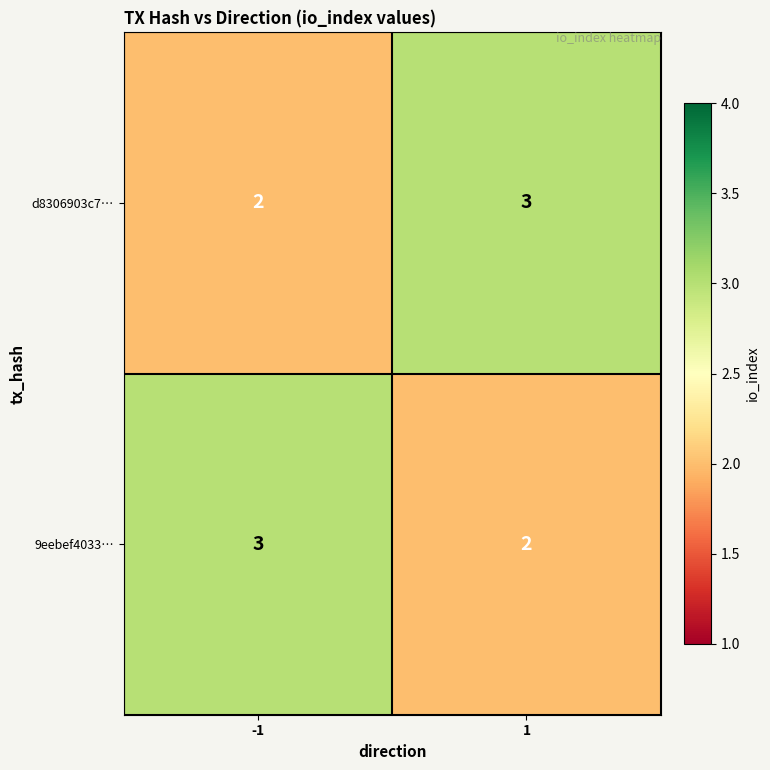

What is the total value across all series at -1?

5